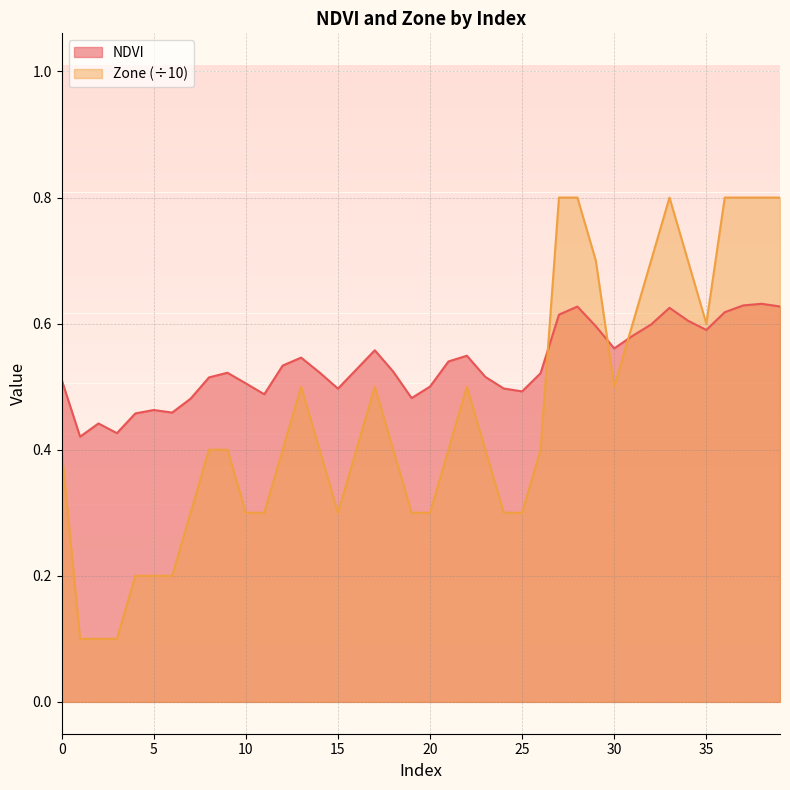

The value of NDVI at 4 is 0.5. True or false?

True